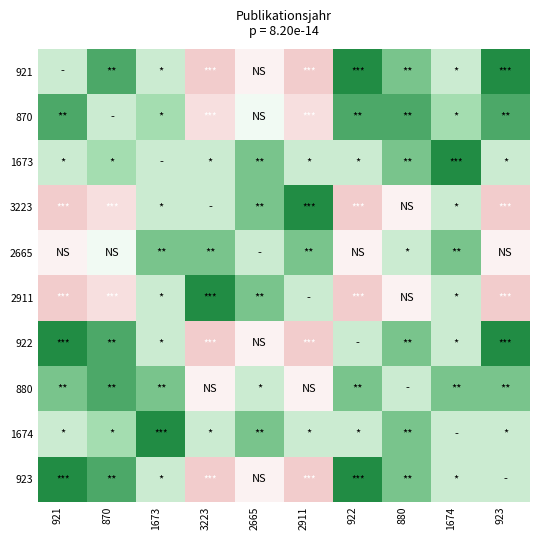

What is the maximum value shown in the chart?

1.0